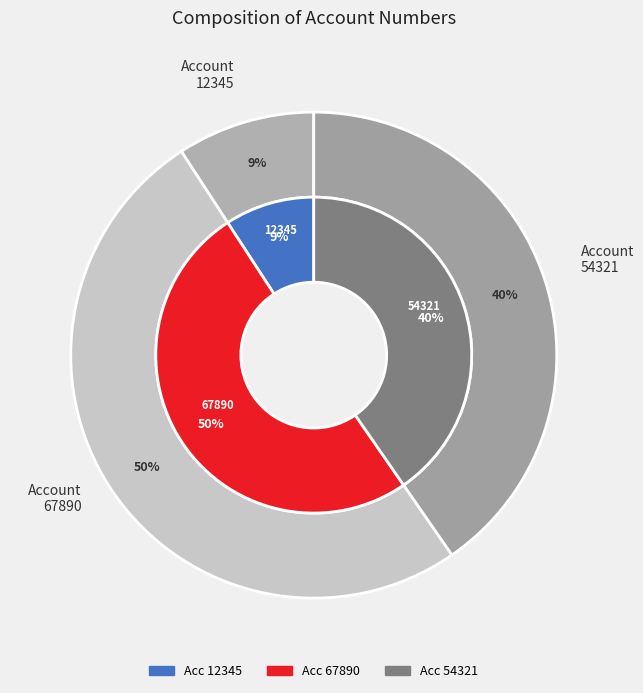

To the nearest percent, what is the average slice percentage?

33%